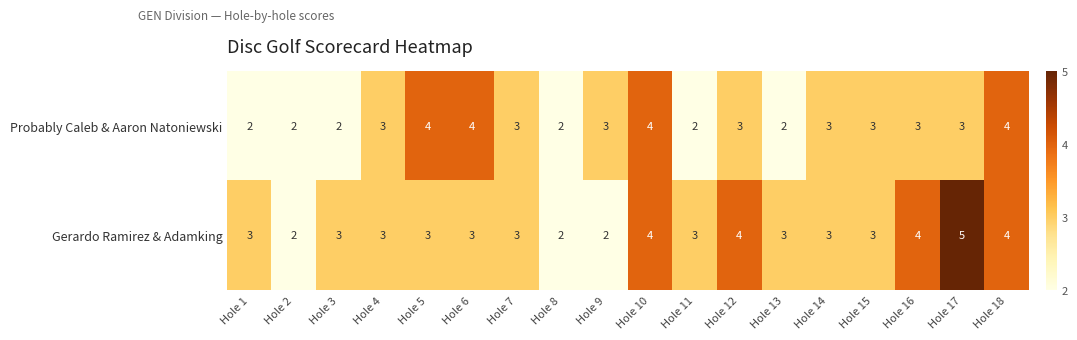

Rank the series by their average value, from lowest to highest.

Probably Caleb & Aaron Natoniewski, Gerardo Ramirez & Adamking